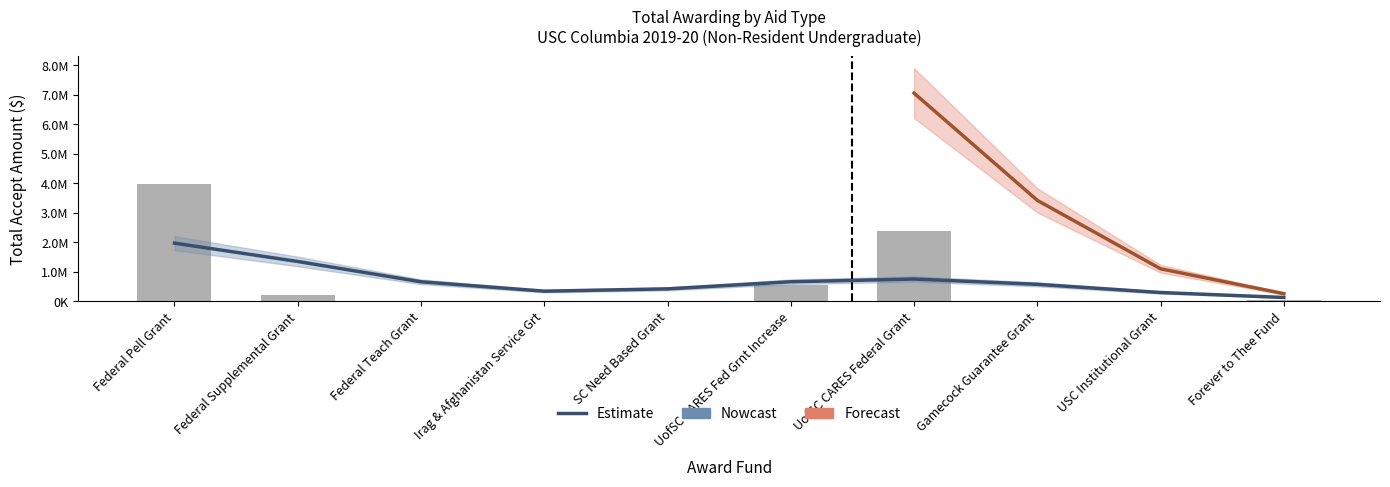

Count the number of categories in the chart.

10